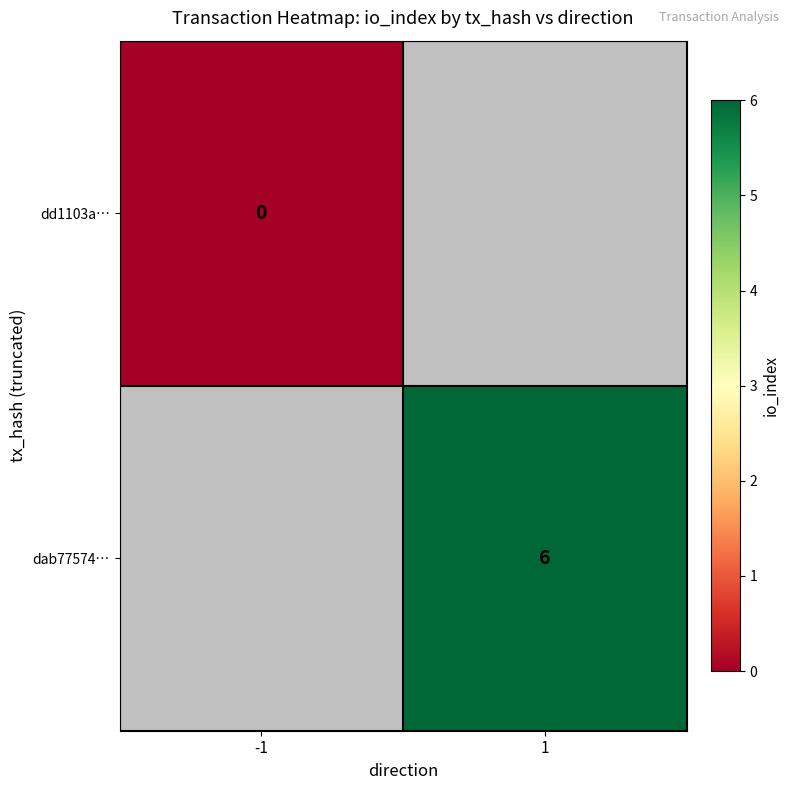

Where is dd1103a… nearest to the value 0?

-1